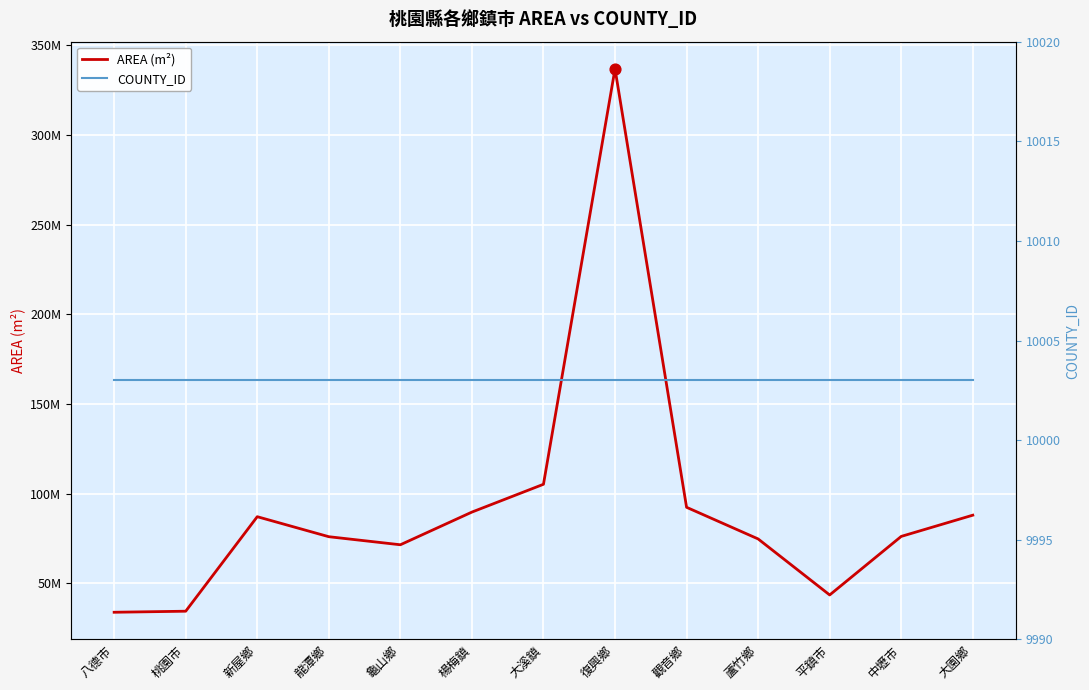

Which series contains the highest Y value?

AREA (m²)